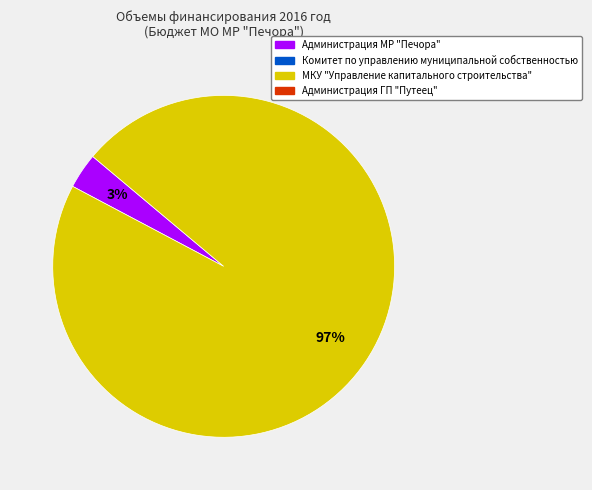

Is there a majority slice in this chart?

Yes